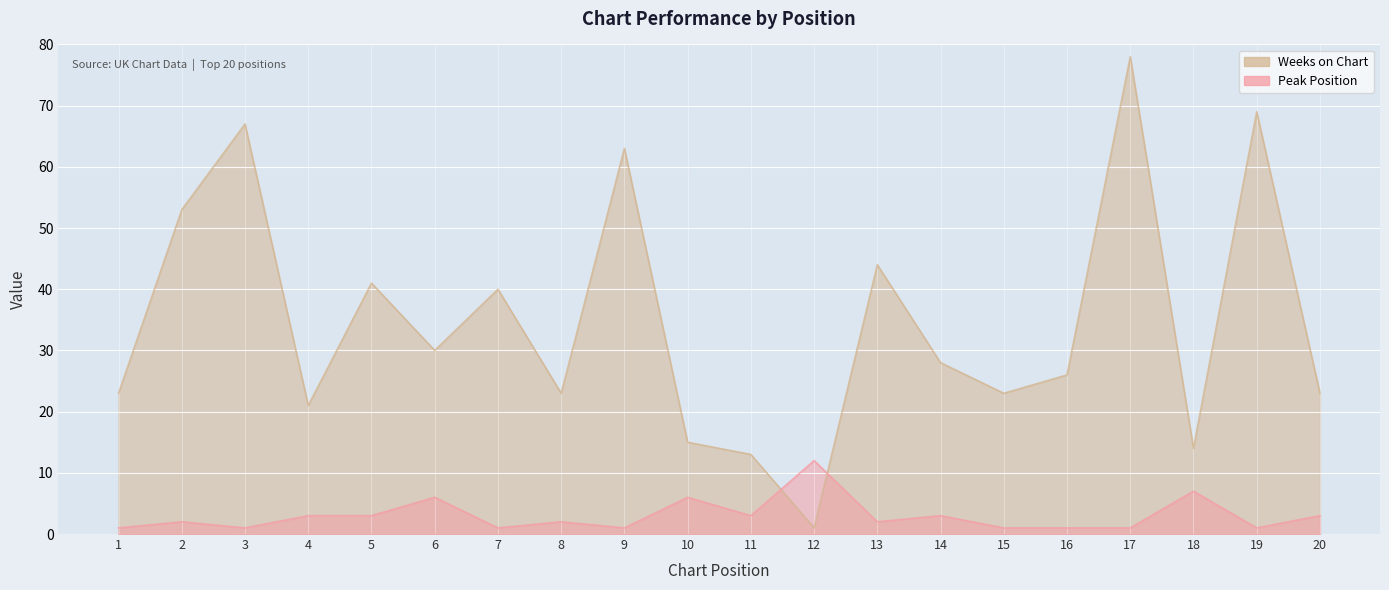

Which series has the largest total across all categories?

Weeks on Chart